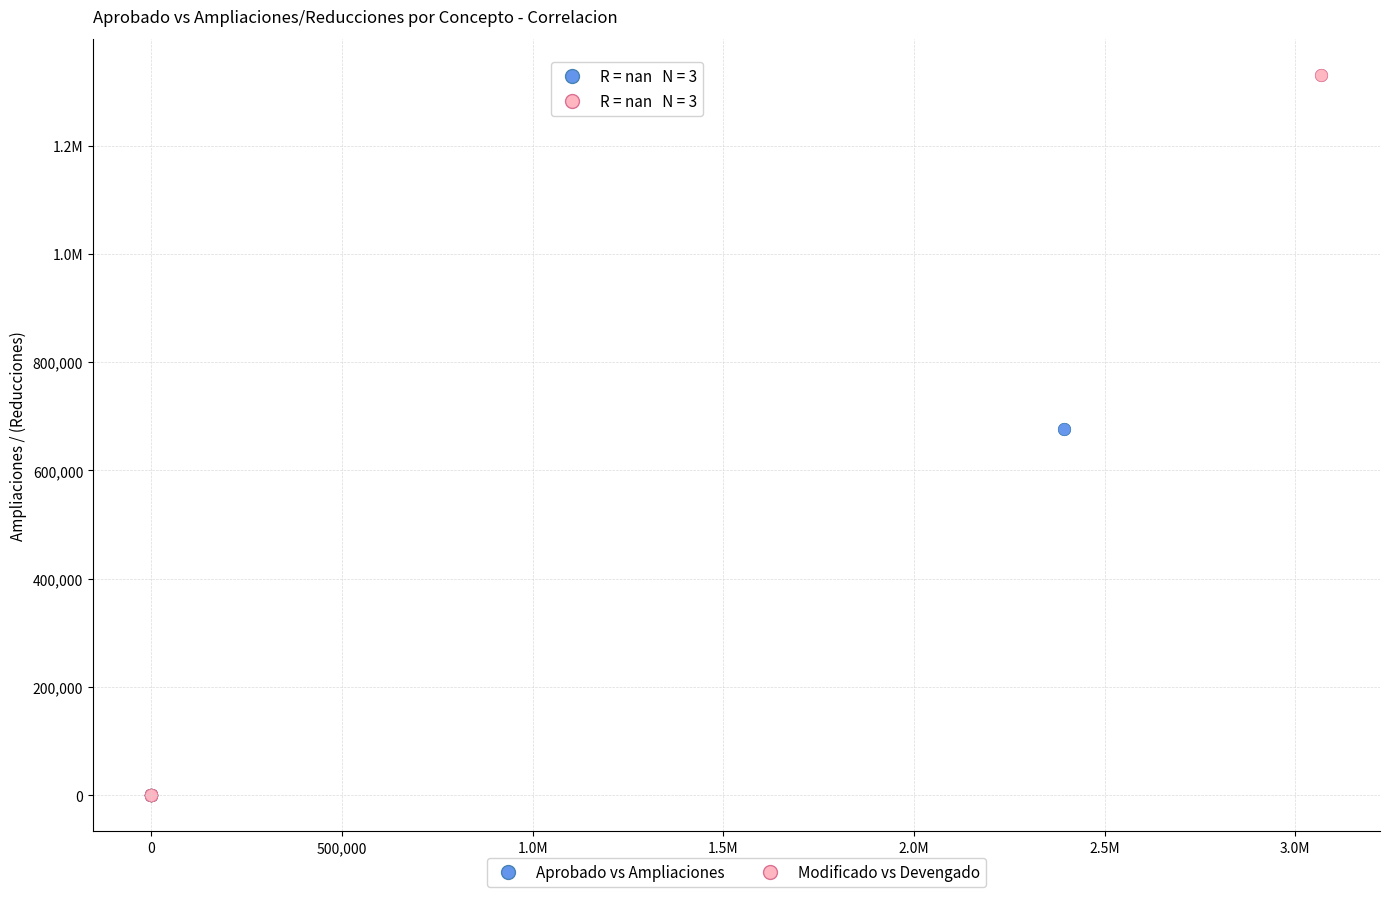

What are all the series names shown in the legend?

Aprobado vs Ampliaciones, Modificado vs Devengado